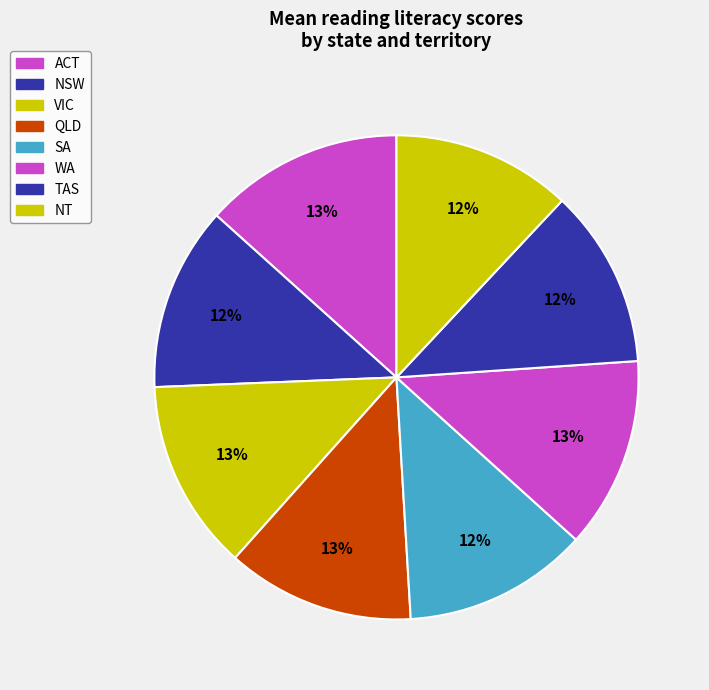

To the nearest percent, what percentage of the pie is NT?

12%